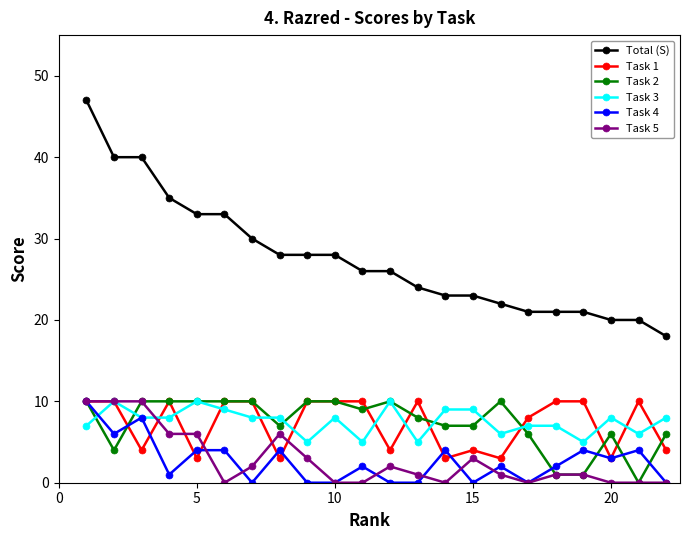

Which series has the widest spread of values?

Total (S)